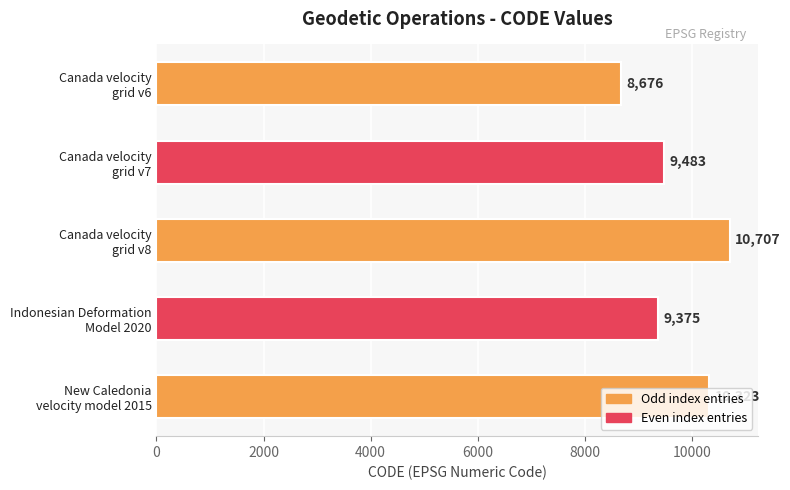

What is the greatest value displayed?

10707